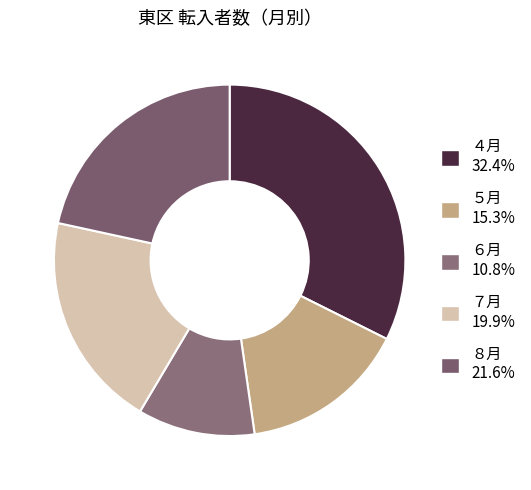

How much of the chart is everything except ７月?

80.1%